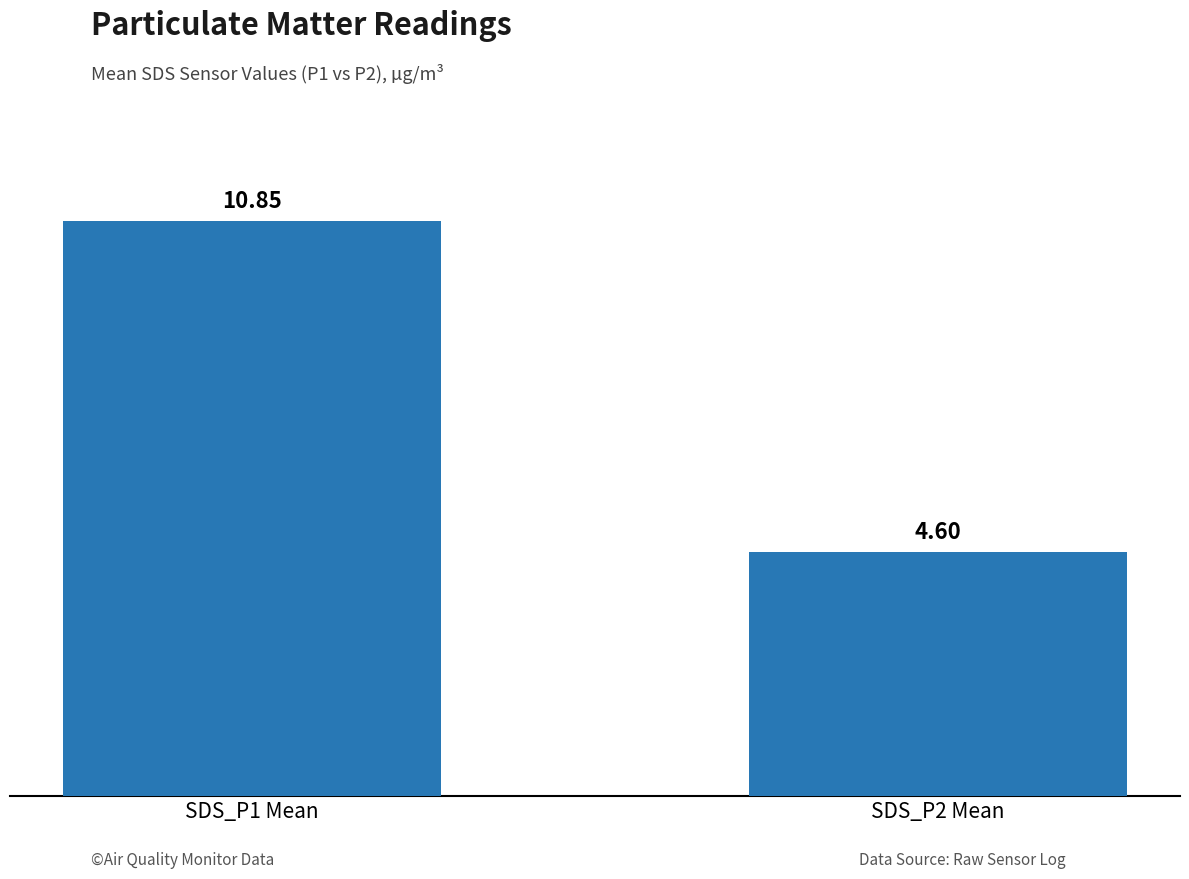

Does the chart contain stacked bars?

No